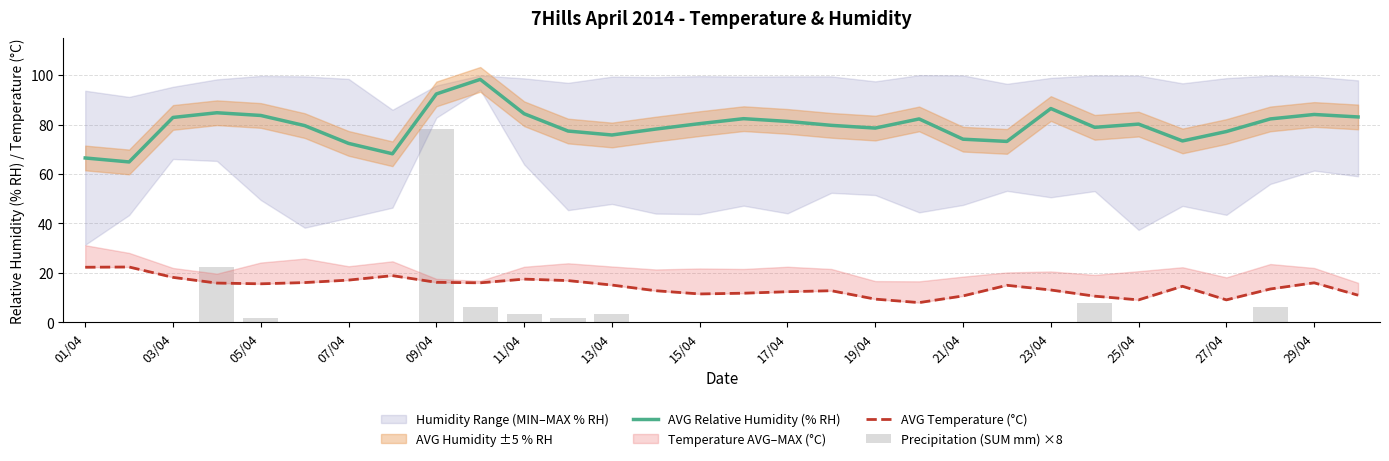

At how many categories does at least one series exceed 36?

30